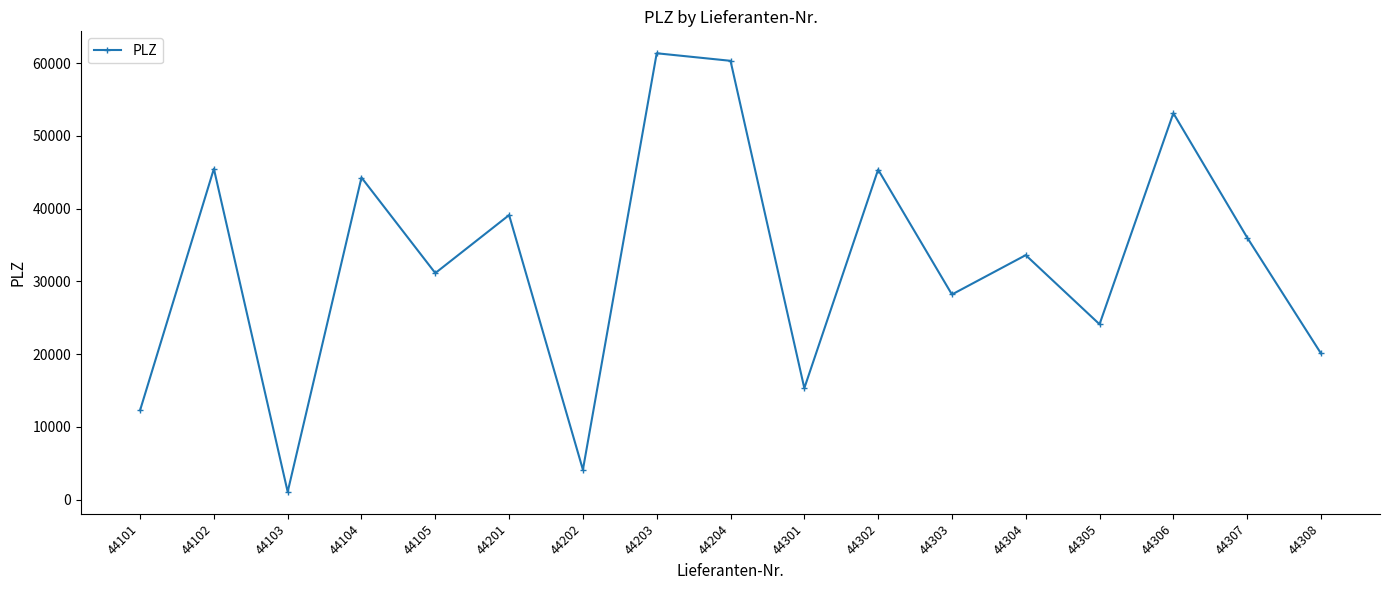

What is the value of the 11th point from the left?

45355